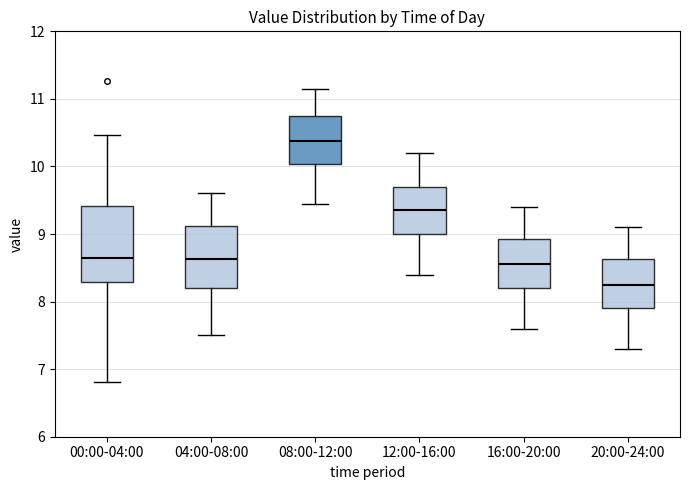

Where does the upper whisker of the box for 12:00-16:00 end on the y-axis? The values are not printed on the chart, so give them approximately, as read against the axis.

10.2